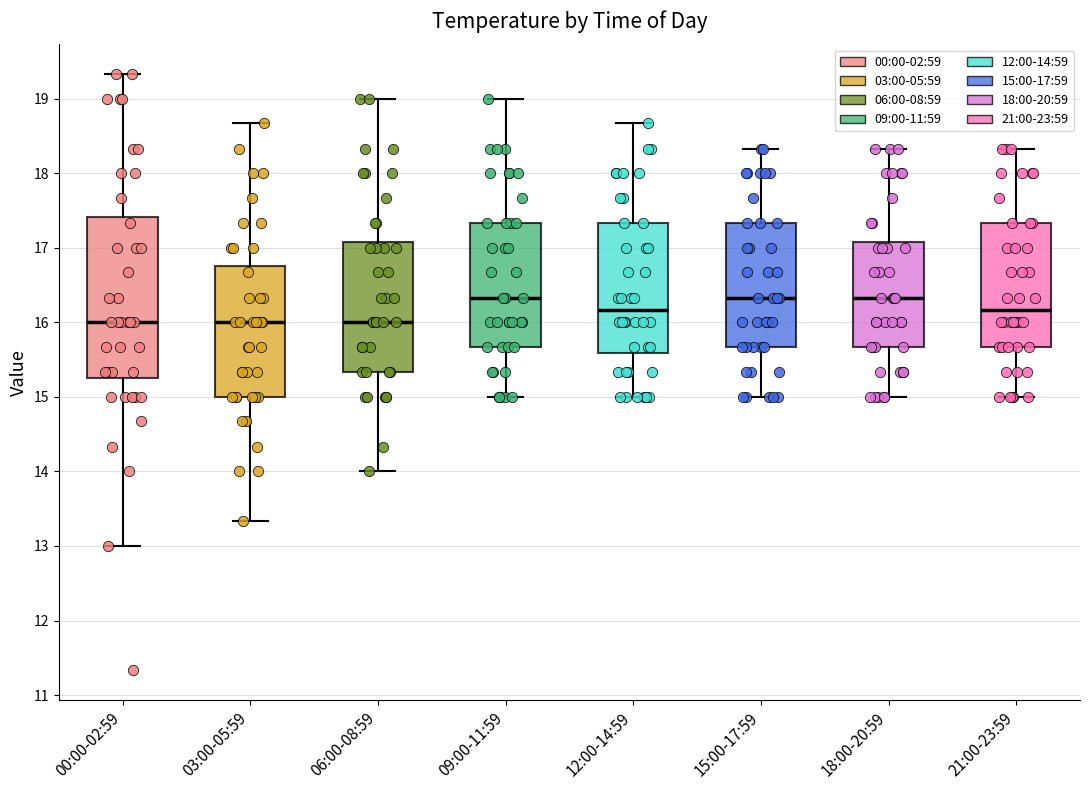

Reading left to right, read every box against the y-axis: the position of its median line, the range the box covers, and the ends of its whiskers. The values are not printed on the chart, so give them approximately, as read against the axis.

00:00-02:59: median 16.0, box 15.2 to 17.4, whiskers 13.0 to 19.3
03:00-05:59: median 16.0, box 15.0 to 16.8, whiskers 13.3 to 18.7
06:00-08:59: median 16.0, box 15.3 to 17.1, whiskers 14.0 to 19.0
09:00-11:59: median 16.3, box 15.7 to 17.3, whiskers 15.0 to 19.0
12:00-14:59: median 16.2, box 15.6 to 17.3, whiskers 15.0 to 18.7
15:00-17:59: median 16.3, box 15.7 to 17.3, whiskers 15.0 to 18.3
18:00-20:59: median 16.3, box 15.7 to 17.1, whiskers 15.0 to 18.3
21:00-23:59: median 16.2, box 15.7 to 17.3, whiskers 15.0 to 18.3